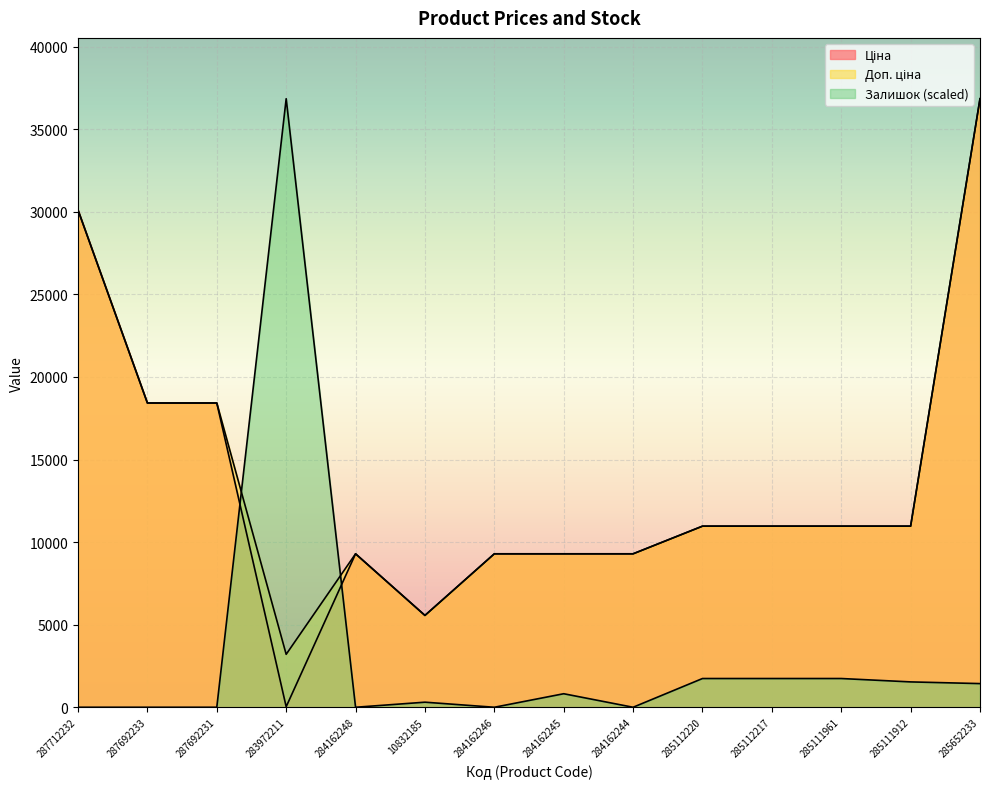

Is it true that Доп. ціна equals 18420.9 at 287692231?

True